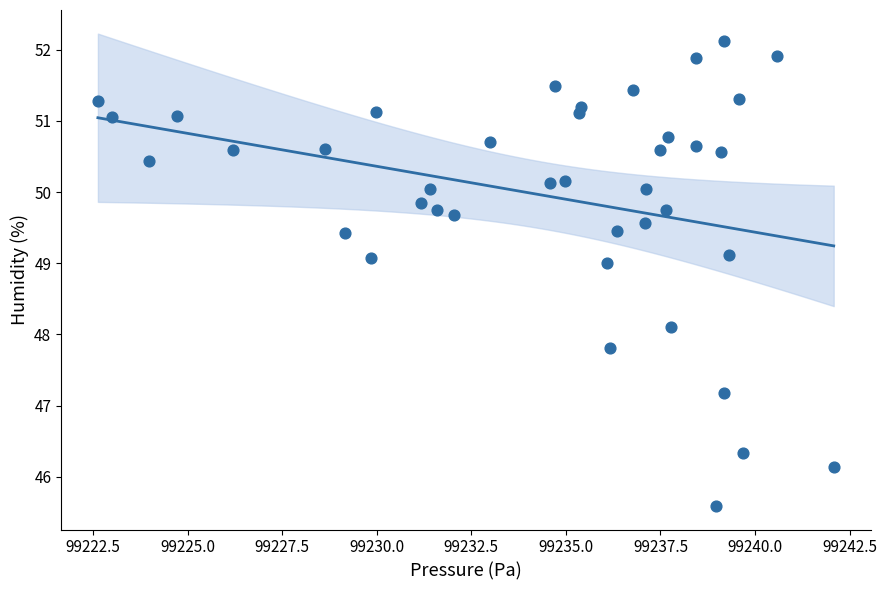

What Y value in the scatter plot is closest to 48?

48.1